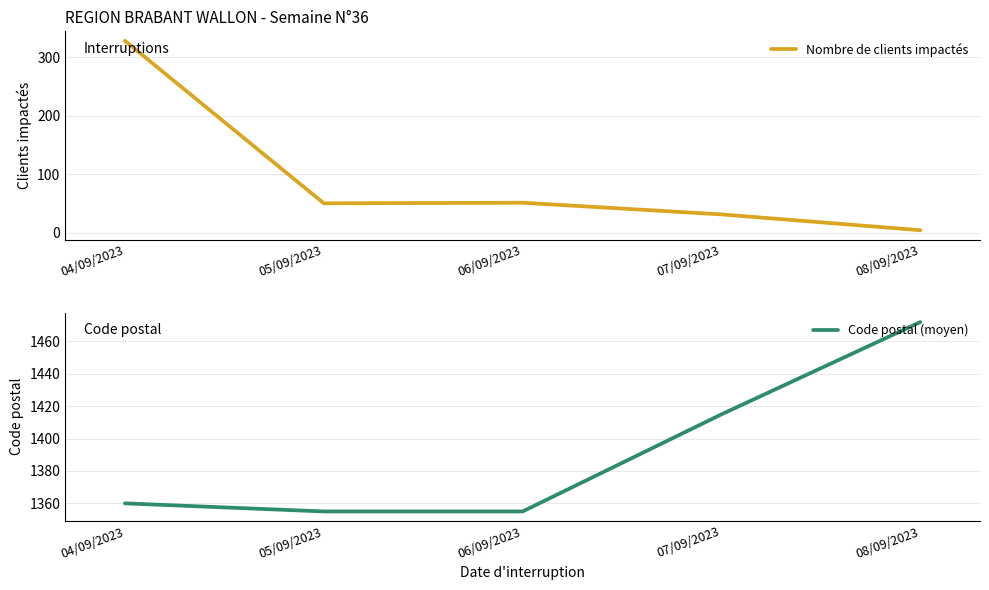

True or false: Code postal (moyen) has a value of 488 at 04/09/2023.

False